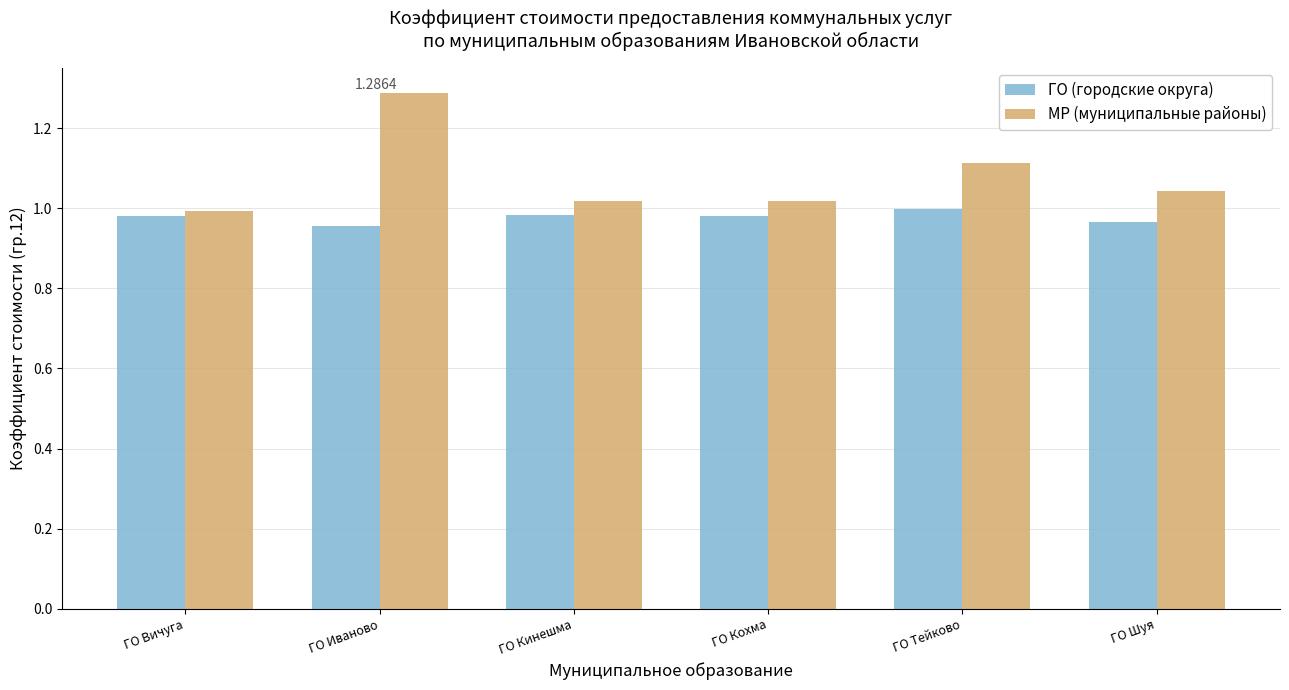

At how many categories does at least one series exceed 1?

5